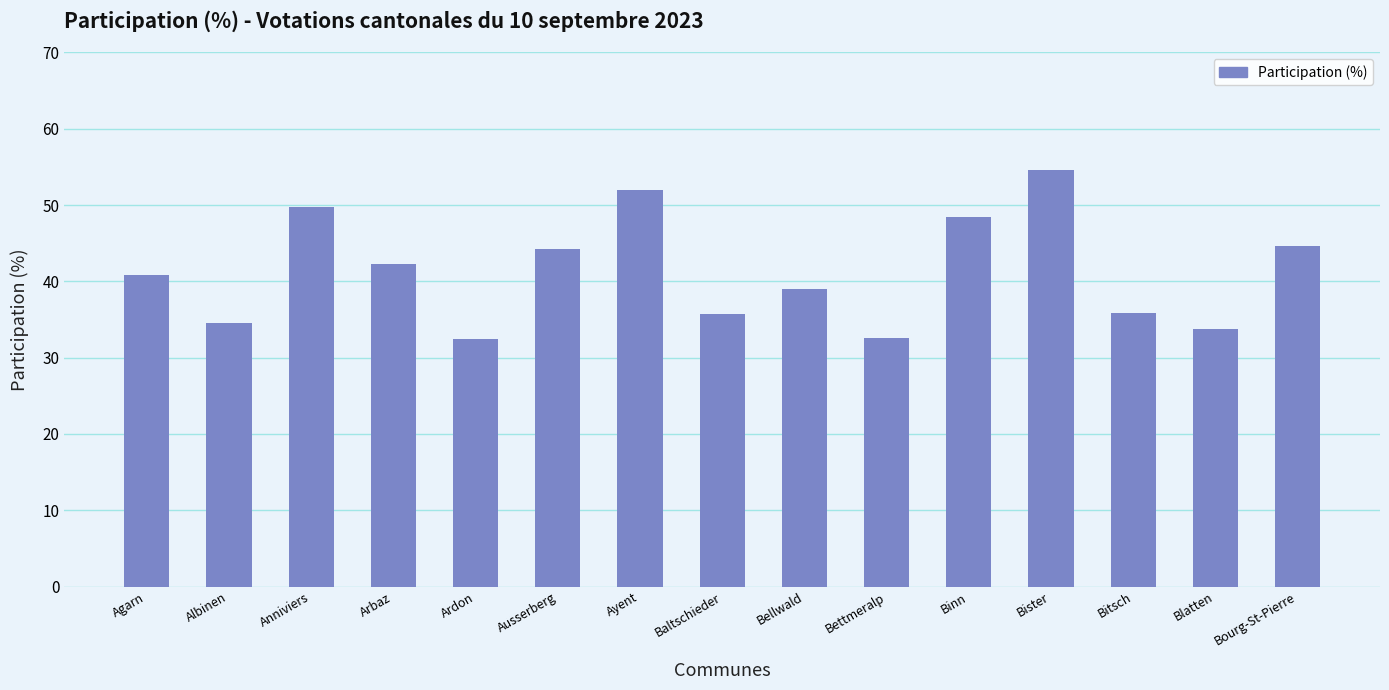

What is the difference between the second highest and second lowest values?

19.4